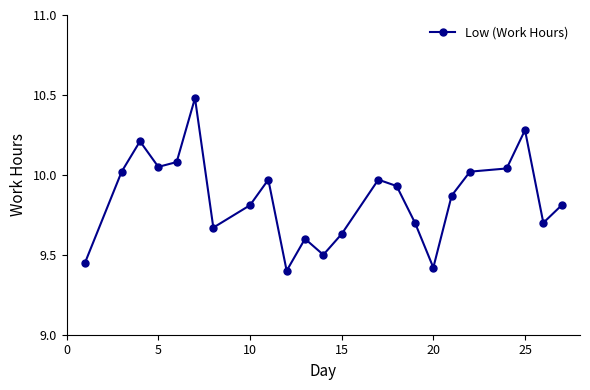

True or false: there are more than 1 points higher than both neighbors.

True